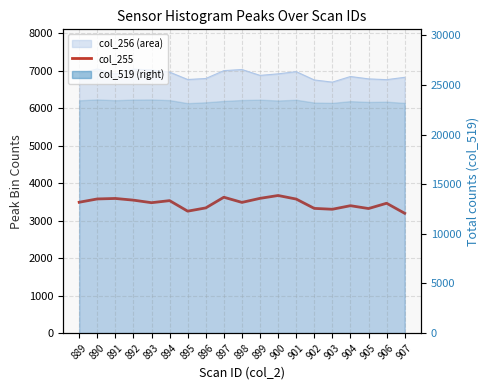

How many values exceed 3488?

9